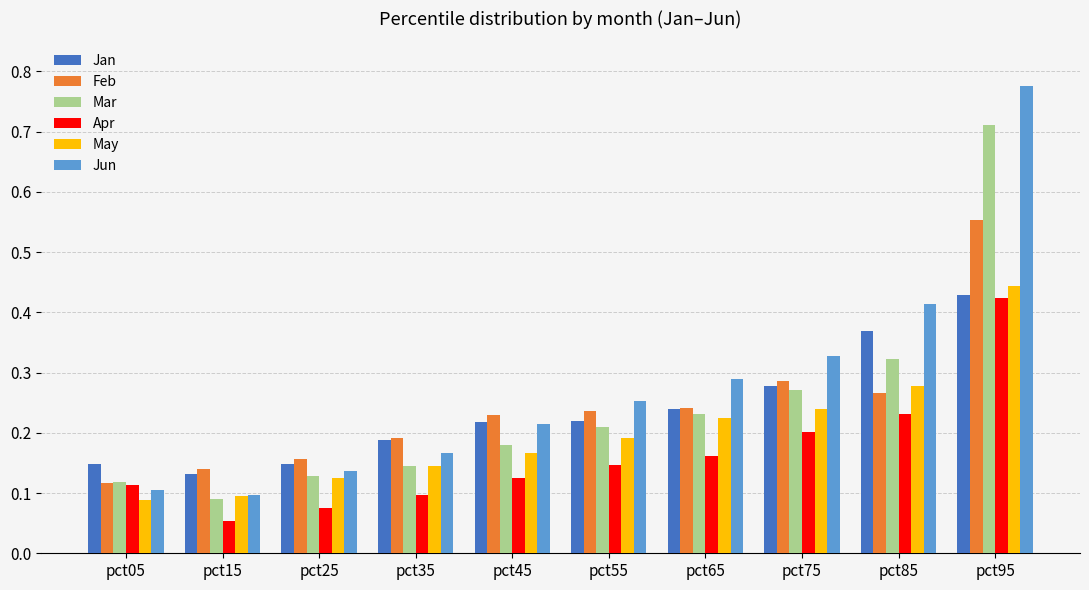

What are all the series names shown in the legend?

Jan, Feb, Mar, Apr, May, Jun